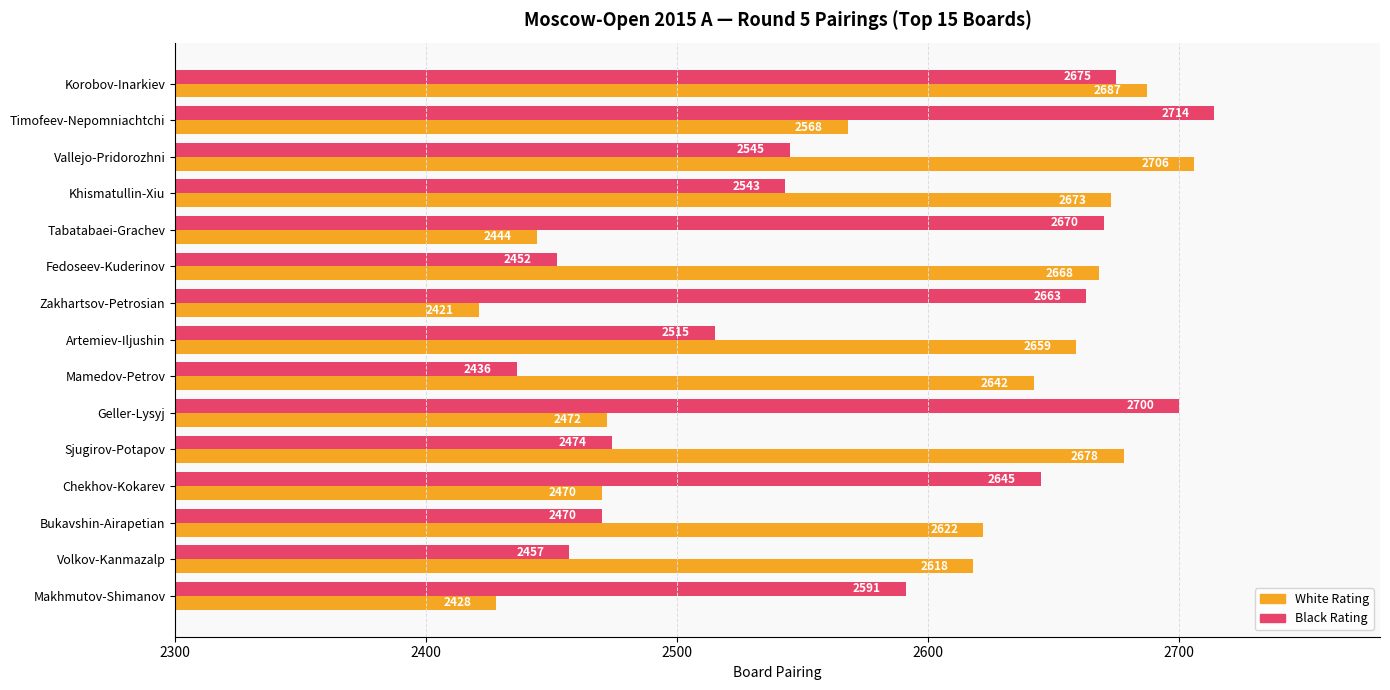

What is the average value of the White Rating series?

2584